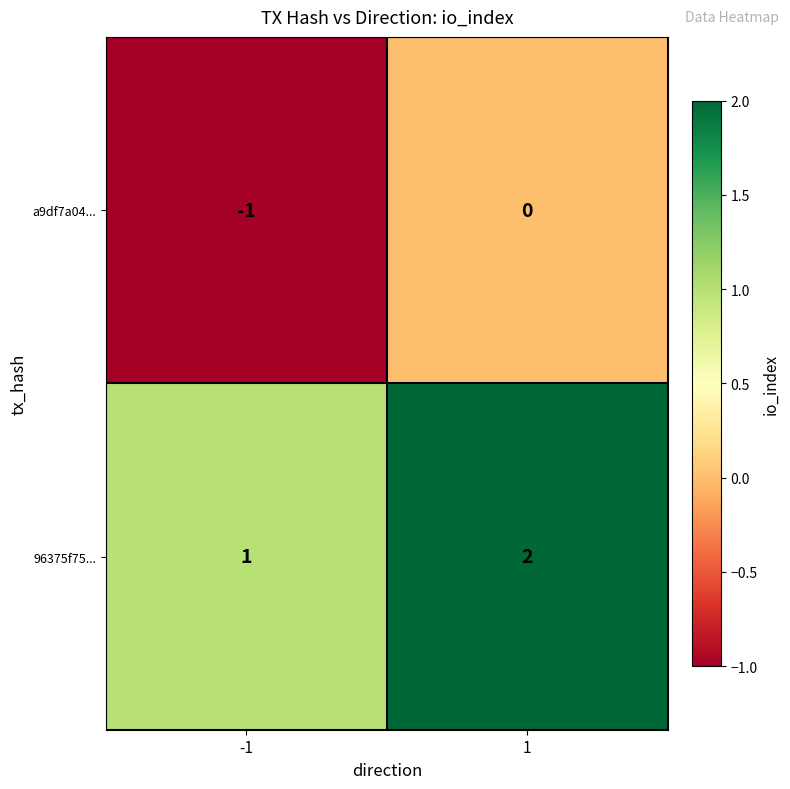

True or false: a9df7a04... has a value of 0 at 1.

True